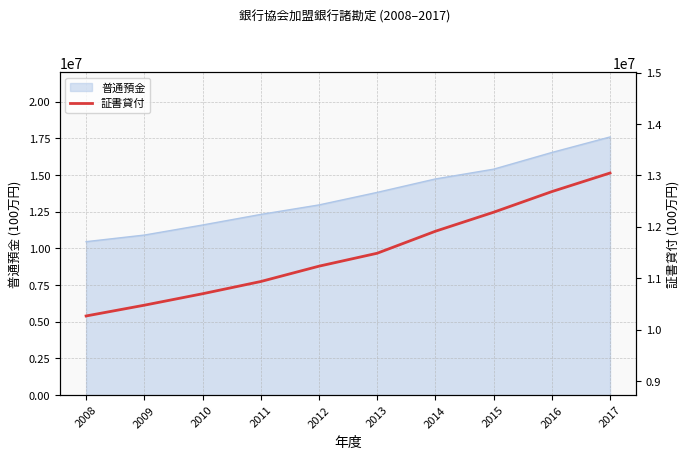

Where does the data first go above 11487152?

2014